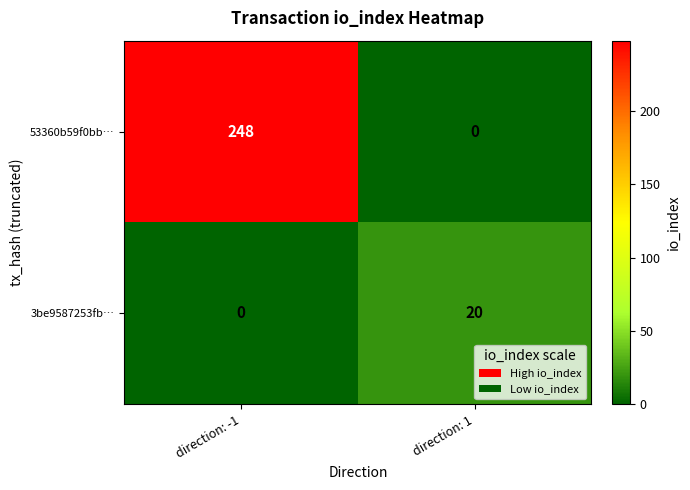

Rank the series at direction: -1 from lowest to highest value.

3be9587253fb…, 53360b59f0bb…